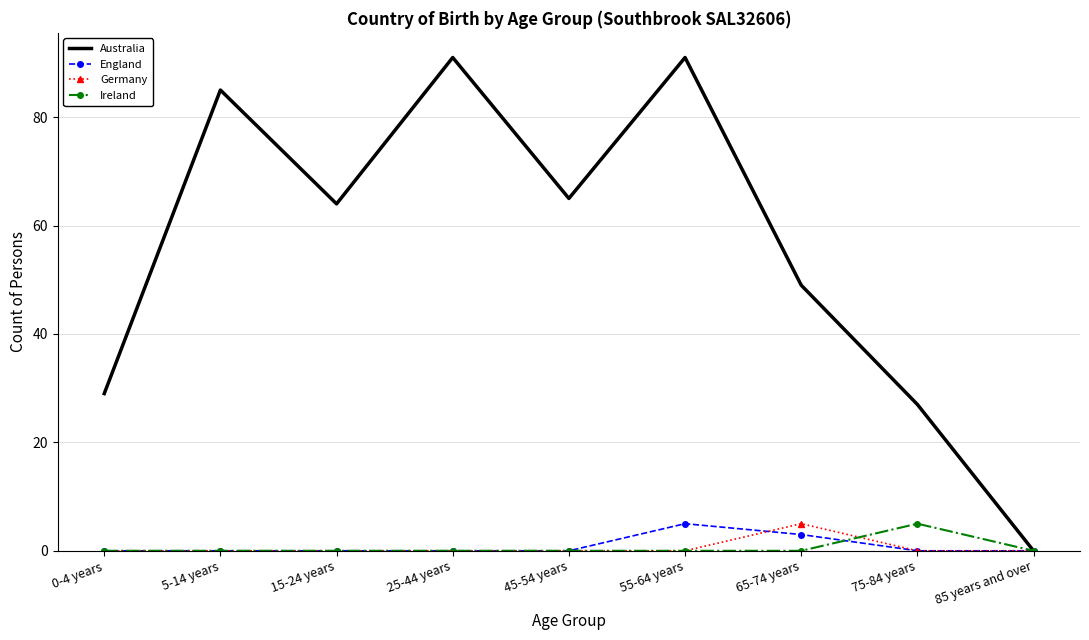

The value of Australia at 85 years and over is 39. True or false?

False